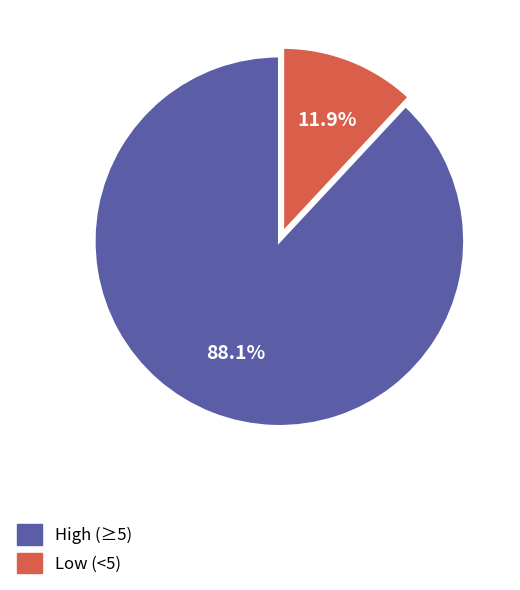

What is the smallest slice in the pie chart?

Low (<5)